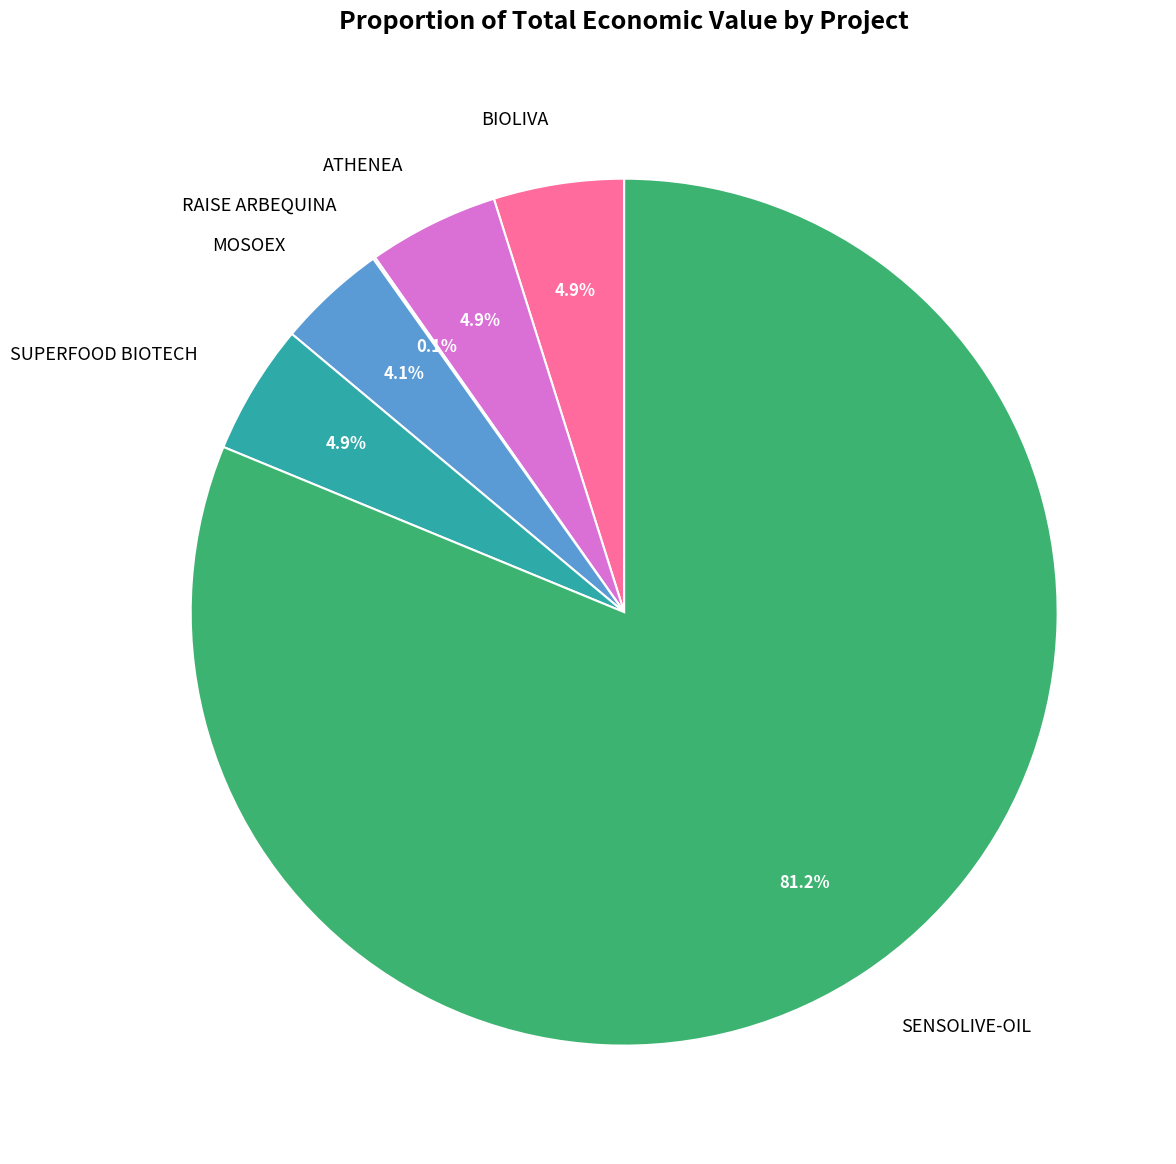

Do ATHENEA and SENSOLIVE-OIL together represent more than half of the pie?

Yes